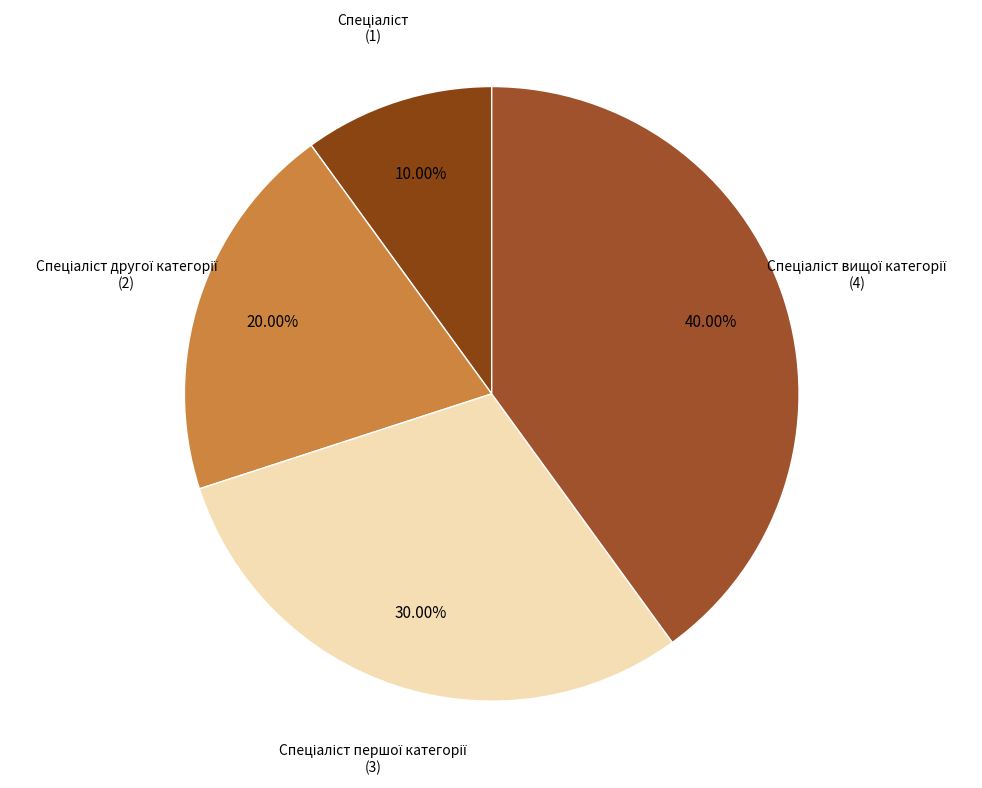

How many segments does this pie chart have?

4